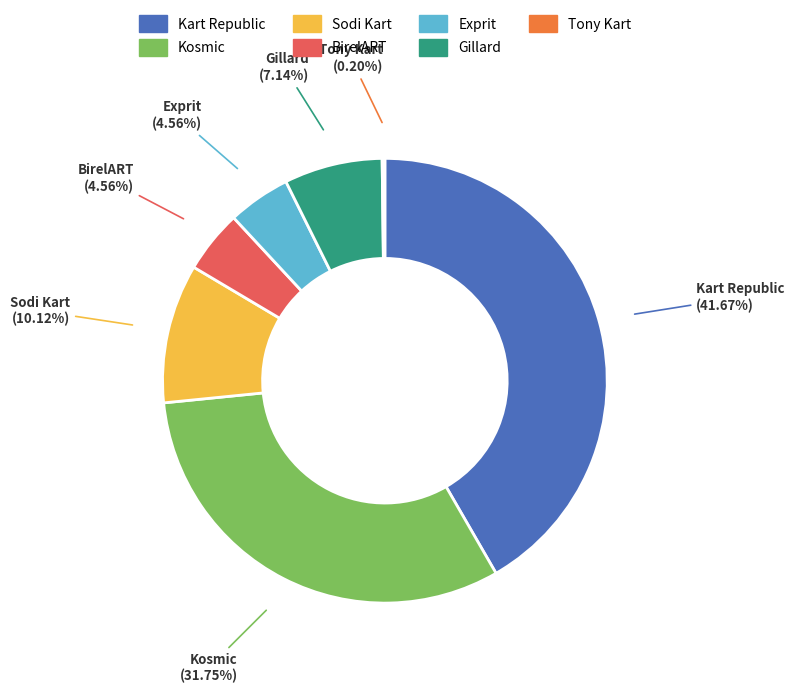

Approximately how many times larger is the value at Kosmic compared to Kart Republic?

0.8